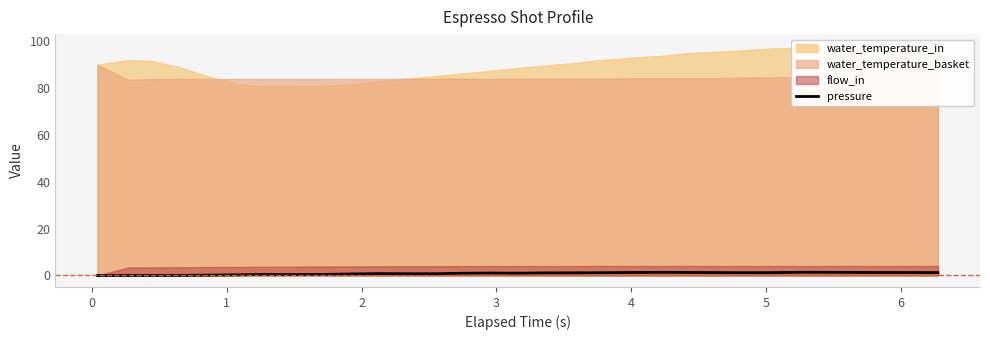

What is the sum of all values?

26.3